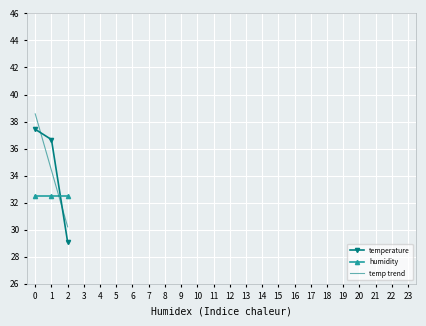

True or false: temperature has a value of 36.7 at 1.

True